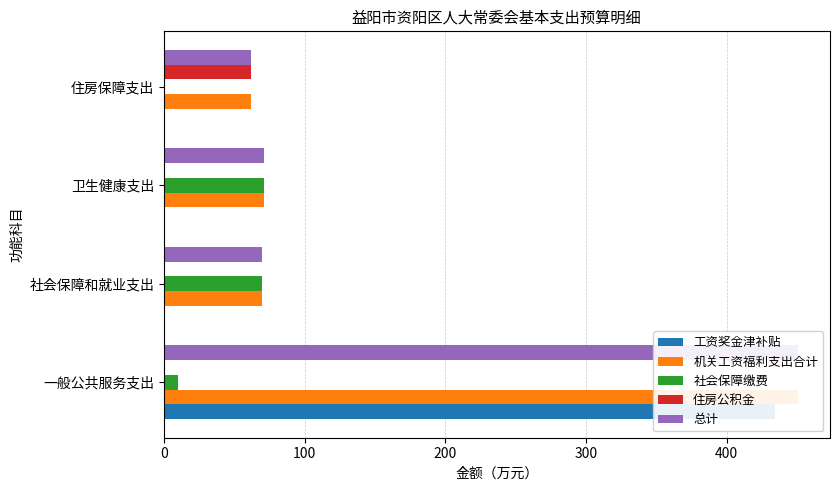

What is the lowest value of the 机关工资福利支出合计 series?

61.8